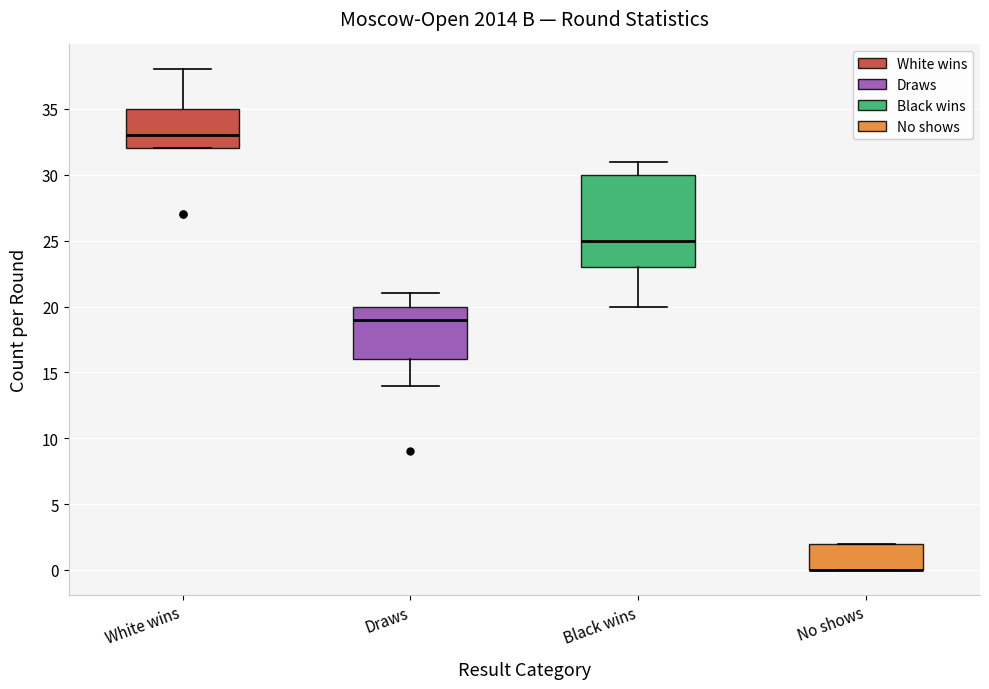

Reading left to right, read every box against the y-axis: the position of its median line, the range the box covers, and the ends of its whiskers. The values are not printed on the chart, so give them approximately, as read against the axis.

White wins: median 33, box 32 to 35, whiskers 32 to 38
Draws: median 19, box 16 to 20, whiskers 14 to 21
Black wins: median 25, box 23 to 30, whiskers 20 to 31
No shows: median 0 (drawn on the box's lower edge), box 0 to 2, whiskers 0 to 2